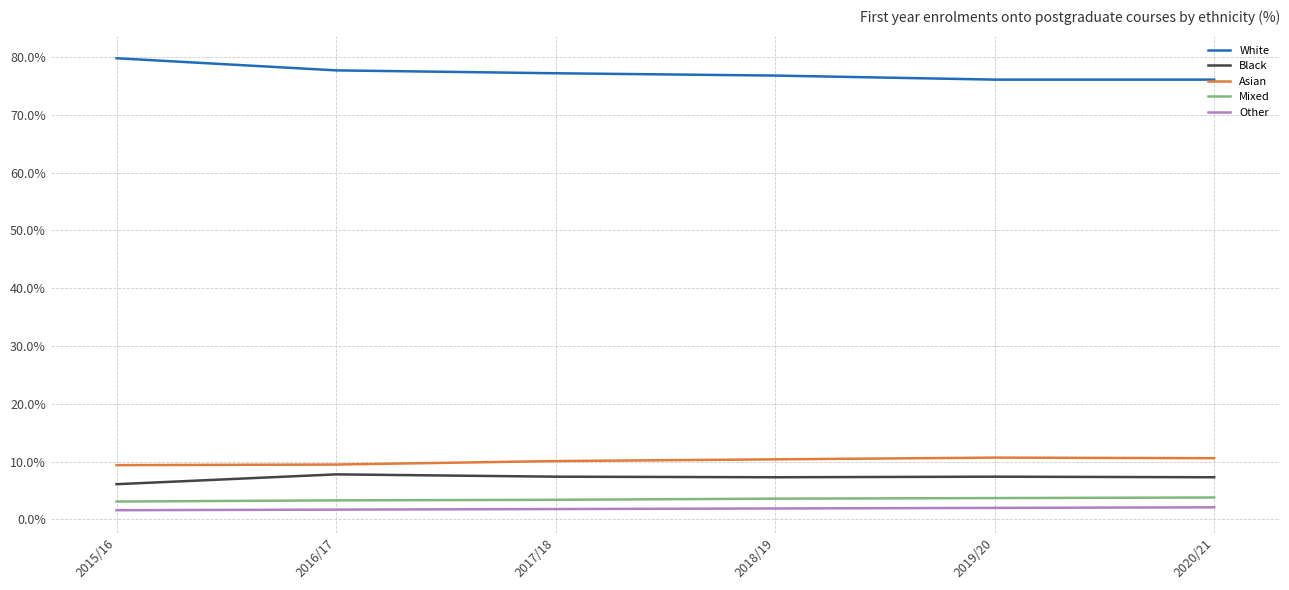

True or false: White and Asian intersect in this chart.

False